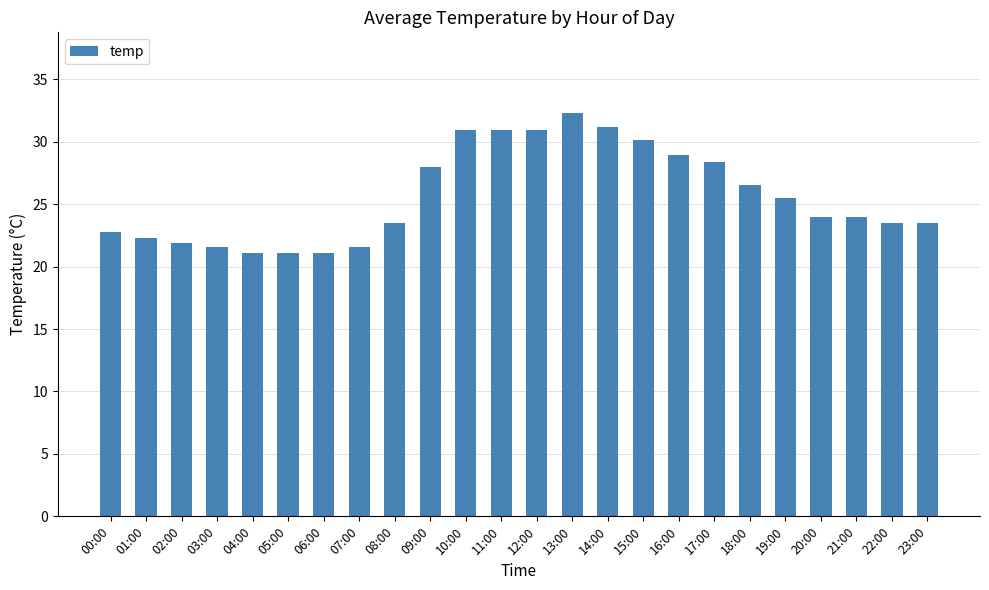

The chart shows a value of 10.4 at 07:00. True or false?

False